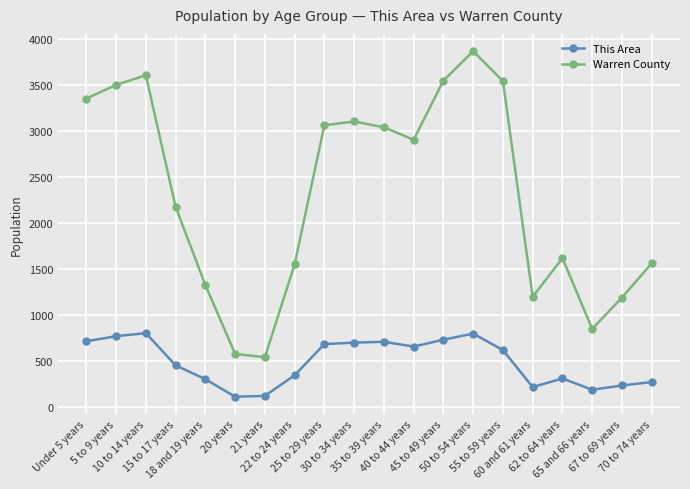

Rank the series by their average value, from lowest to highest.

This Area, Warren County